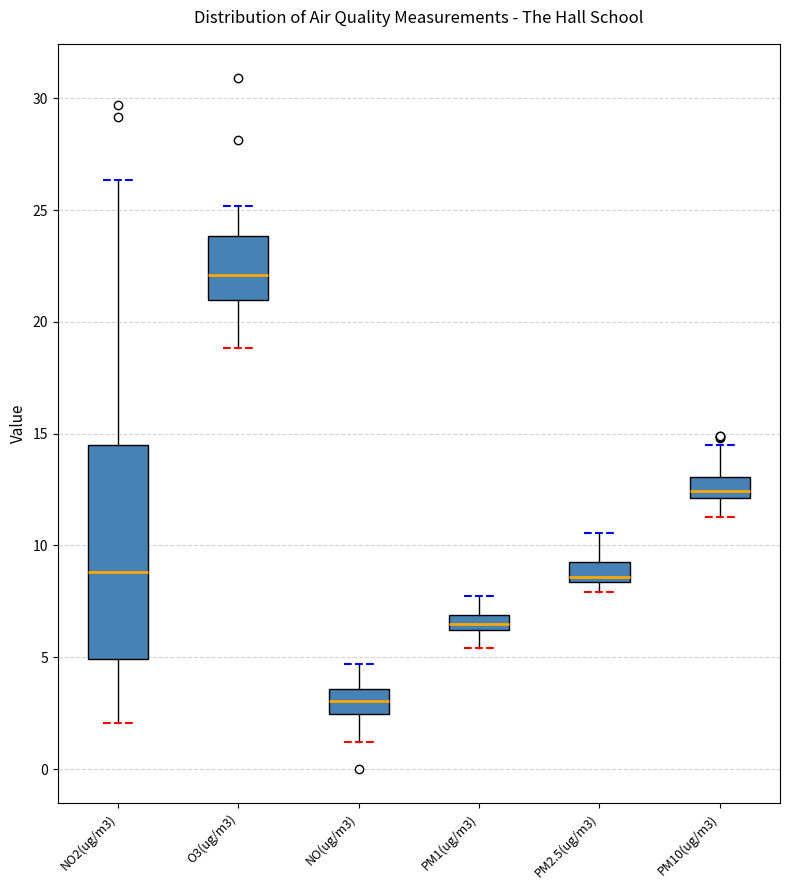

Which box's median line is the lowest?

NO(ug/m3)